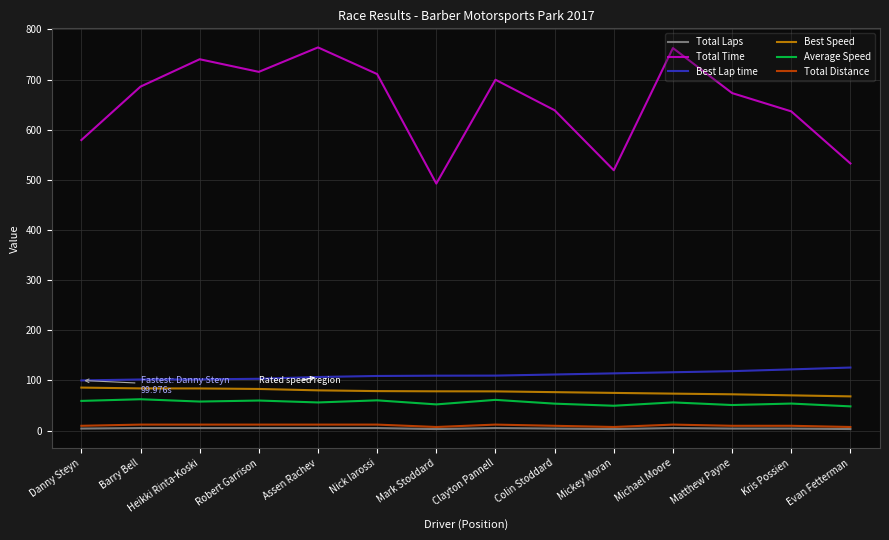

The value of Total Time at Matthew Payne is 1069.1. True or false?

False